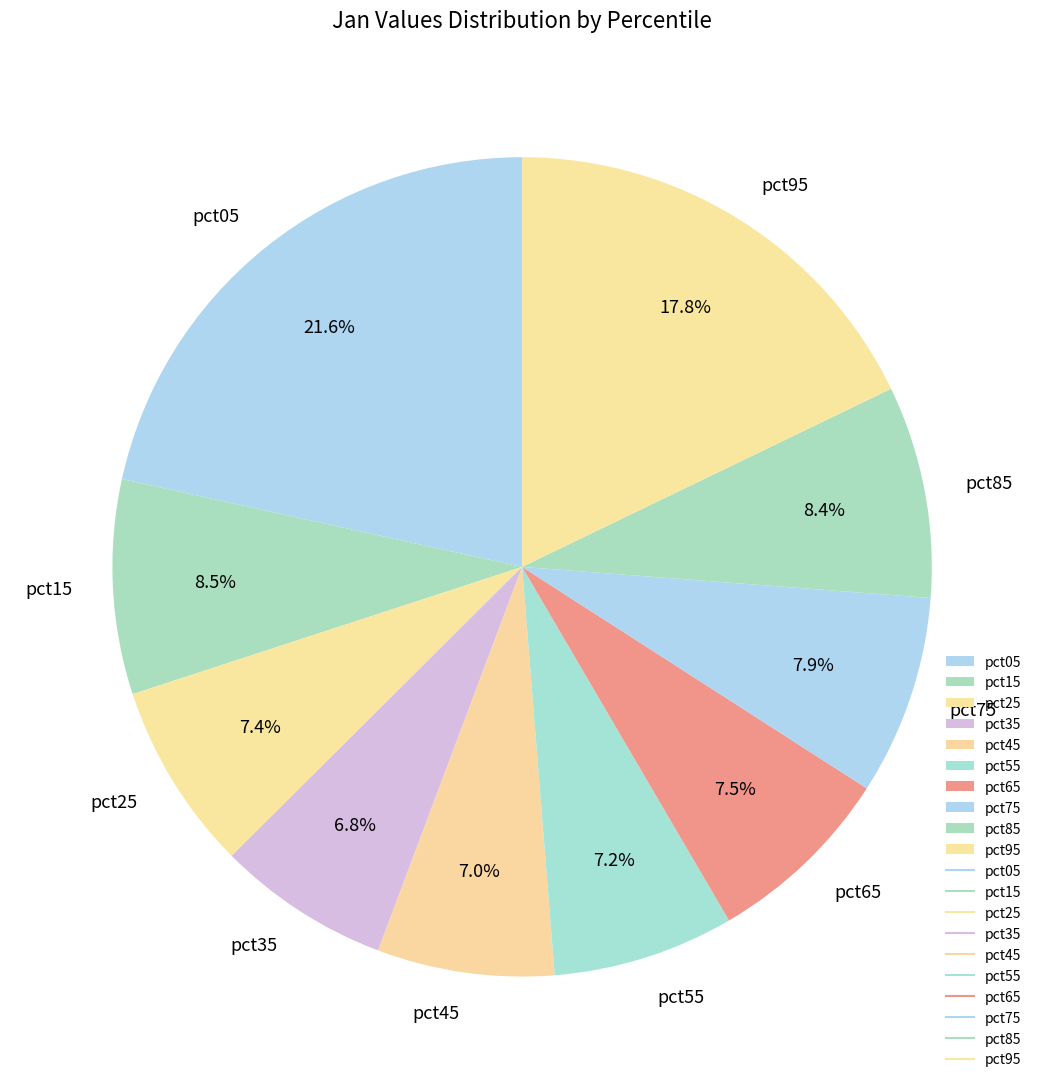

What is the largest slice in the pie chart?

pct05